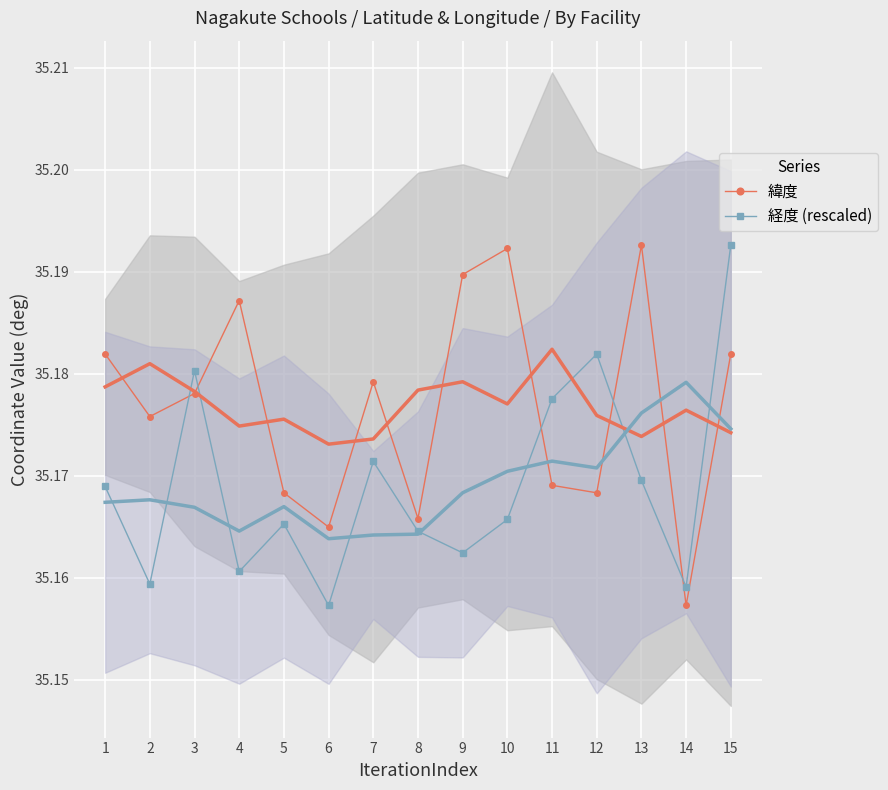

How many 経度 (rescaled) values are between 35 and 36?

15